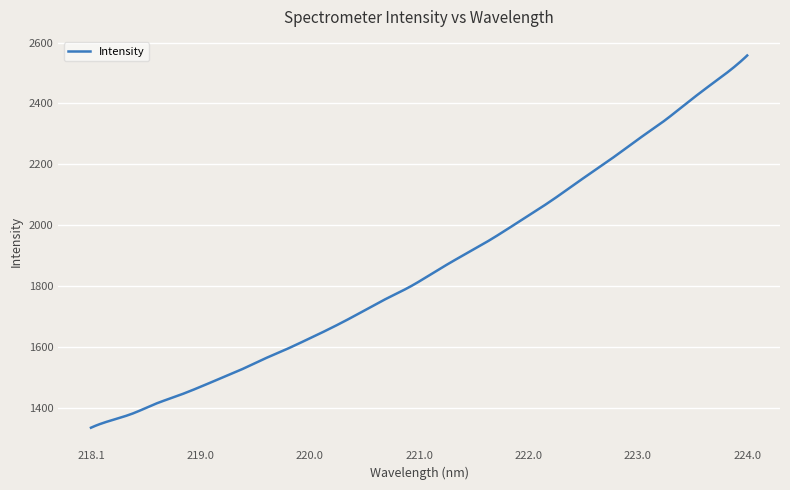

What is the difference between the maximum and minimum values?

1223.5